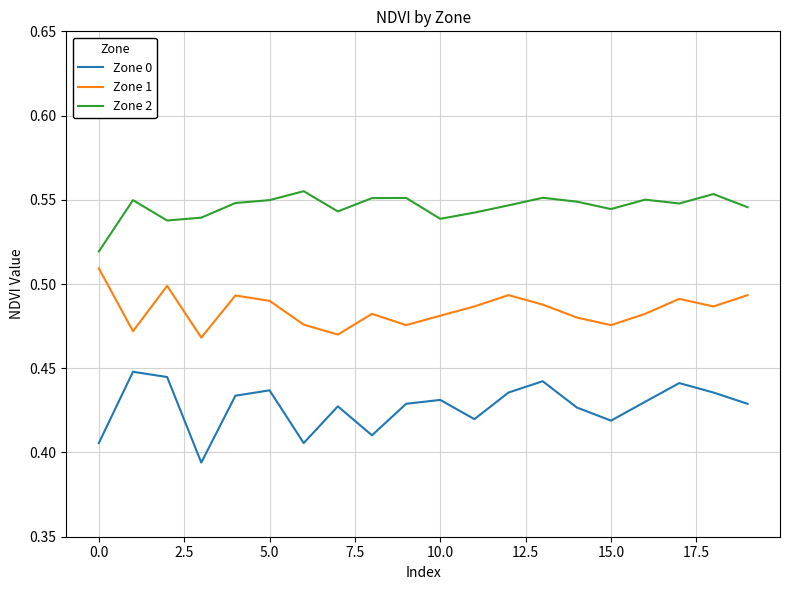

True or false: Zone 0 and Zone 1 cross at least once.

False